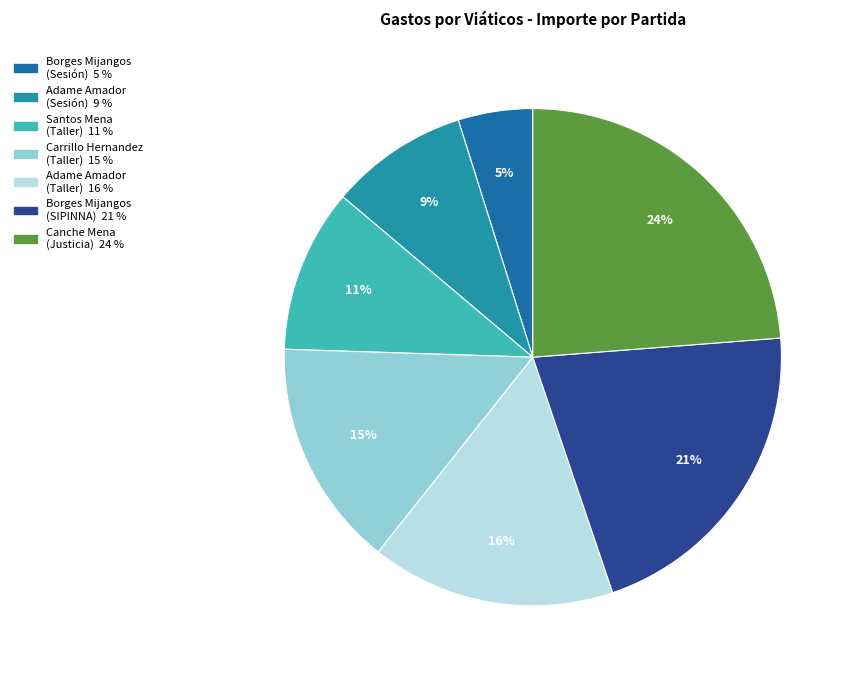

Does any single category account for the majority?

No